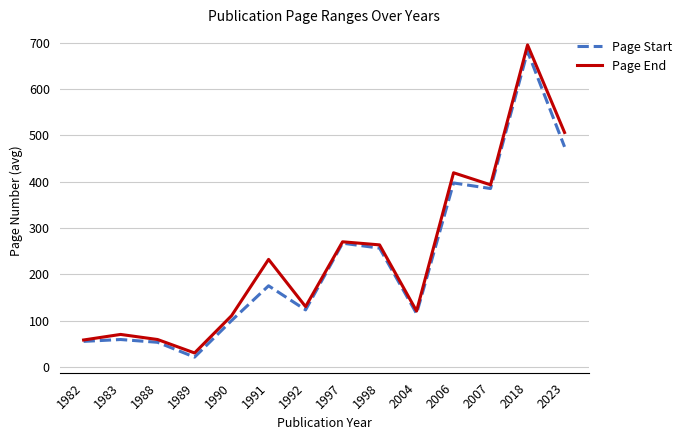

What is the greatest value displayed?

695.0